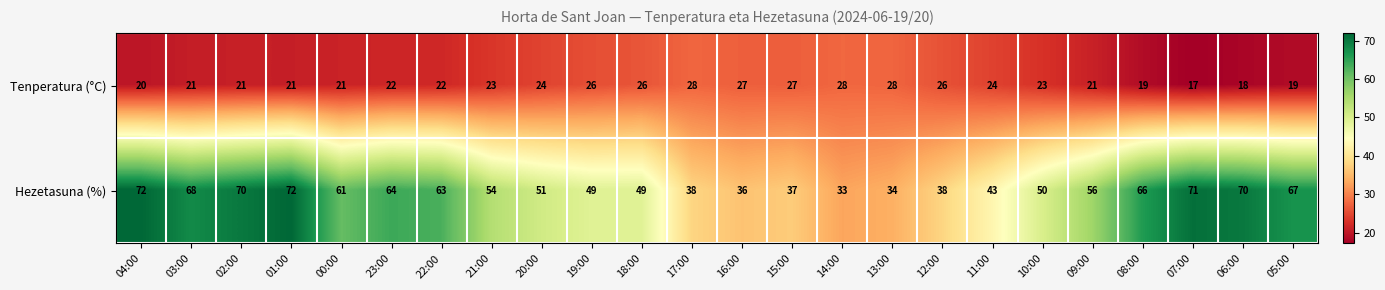

At which label does Hezetasuna (%) first exceed 56?

04:00